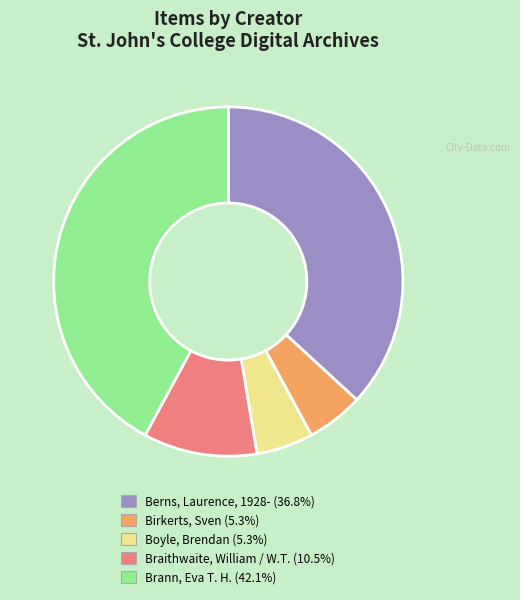

Does any single category account for the majority?

No